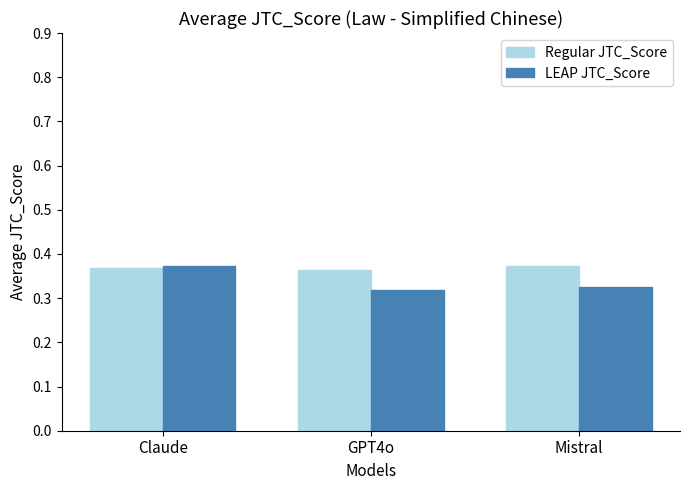

At Mistral, list the series in order from smallest to largest.

LEAP JTC_Score, Regular JTC_Score